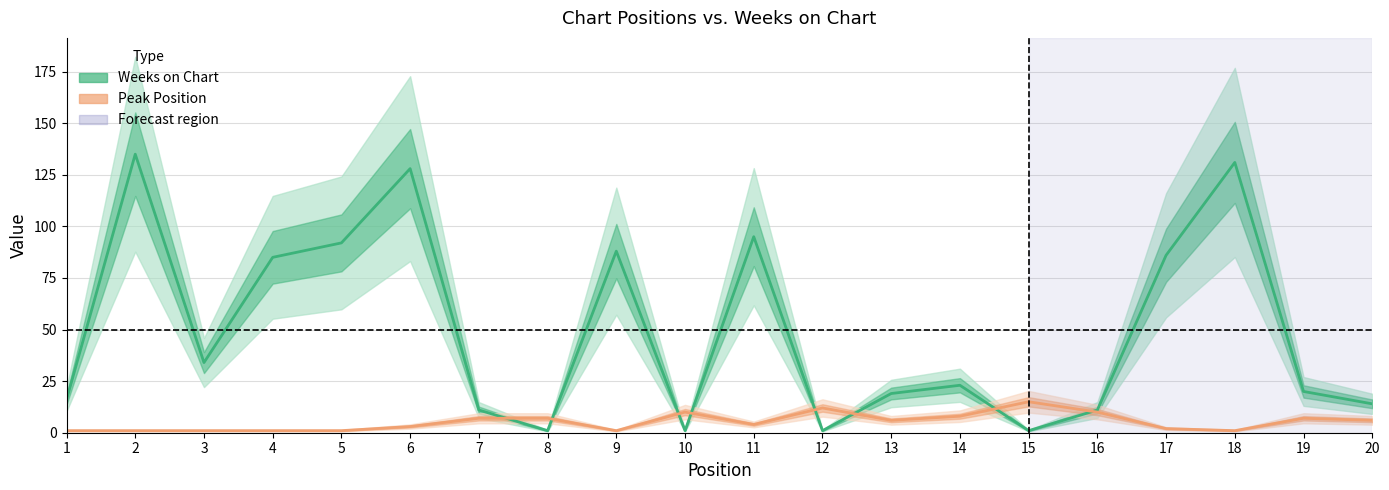

Is the value of Weeks on Chart at 13 greater than the value of Peak Position at 15?

Yes